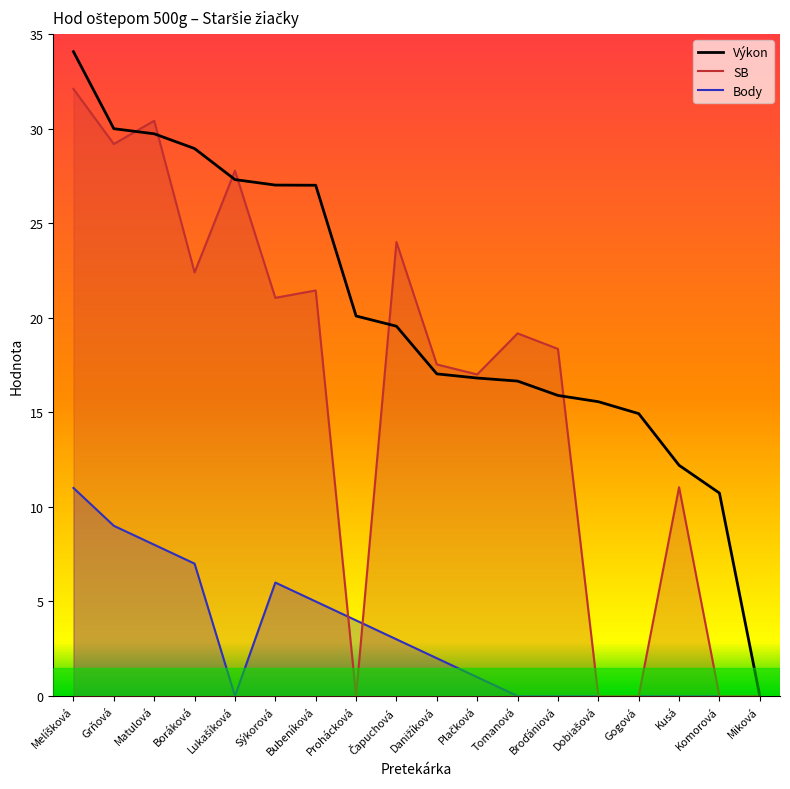

True or false: Výkon has more than 1 interior local peaks.

False